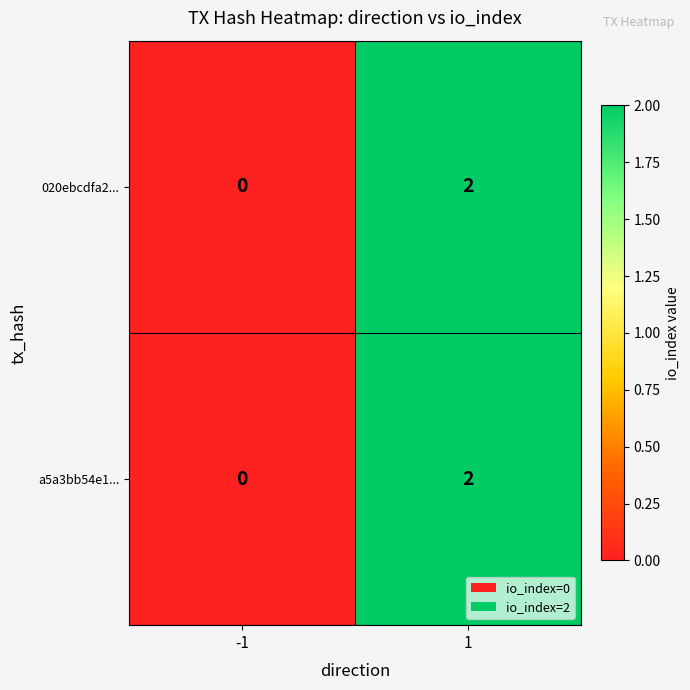

The value of 020ebcdfa2... at 1 is 1. True or false?

False